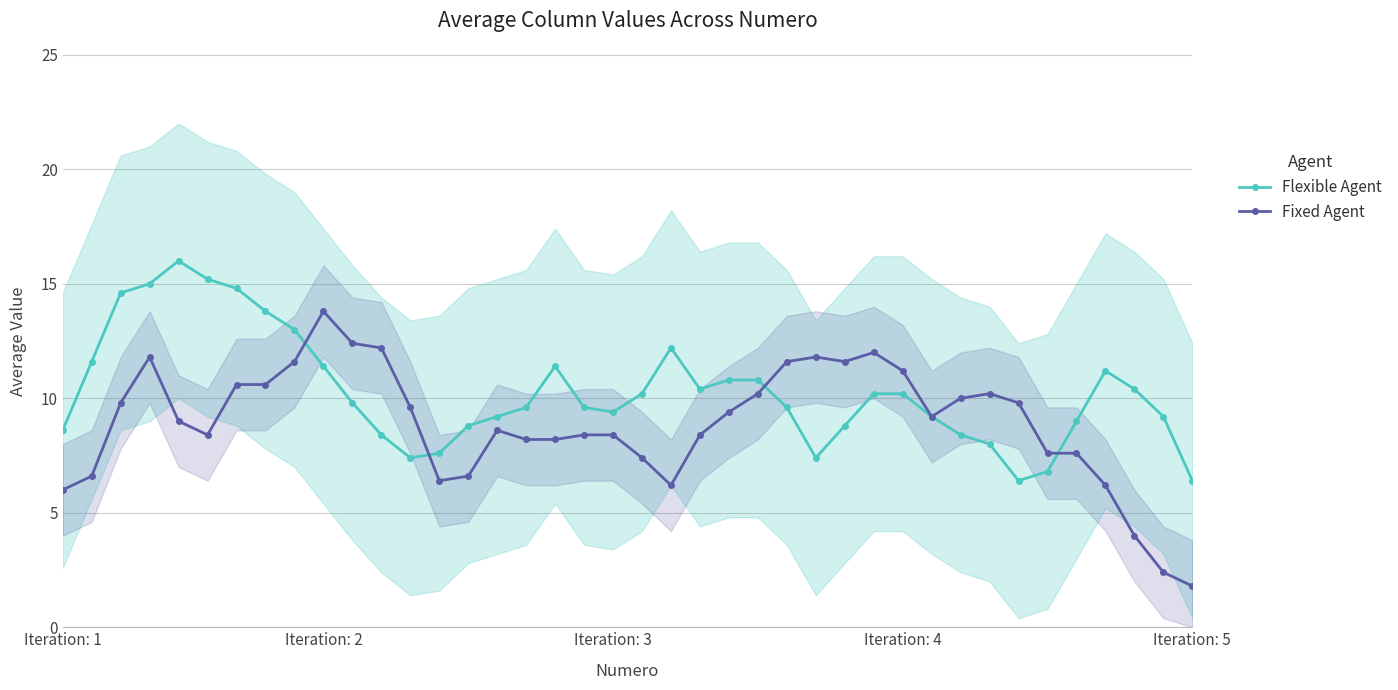

Reading right to left, list all the values displayed in this chart.

Flexible Agent: 6.4	9.2	10.4	11.2	9.0	6.8	6.4	8.0	8.4	9.2	10.2	10.2	8.8	7.4	9.6	10.8	10.8	10.4	12.2	10.2	9.4	9.6	11.4	9.6	9.2	8.8	7.6	7.4	8.4	9.8	11.4	13.0	13.8	14.8	15.2	16.0	15.0	14.6	11.6	8.6
Fixed Agent: 1.8	2.4	4.0	6.2	7.6	7.6	9.8	10.2	10.0	9.2	11.2	12.0	11.6	11.8	11.6	10.2	9.4	8.4	6.2	7.4	8.4	8.4	8.2	8.2	8.6	6.6	6.4	9.6	12.2	12.4	13.8	11.6	10.6	10.6	8.4	9.0	11.8	9.8	6.6	6.0